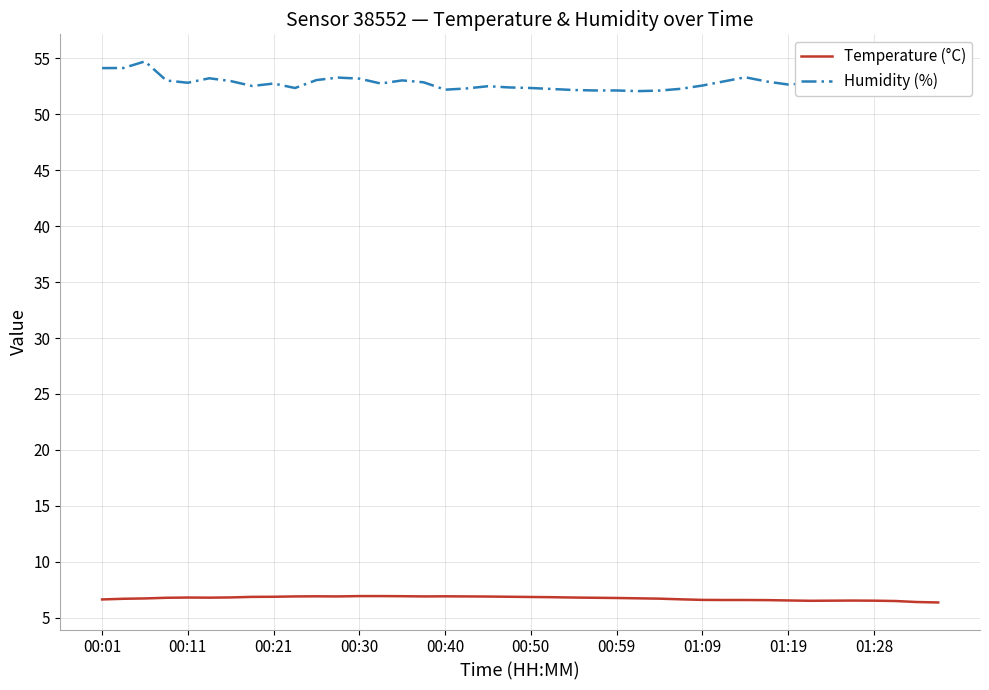

What is the difference between the second highest and minimum values in the Temperature (°C) series?

0.6